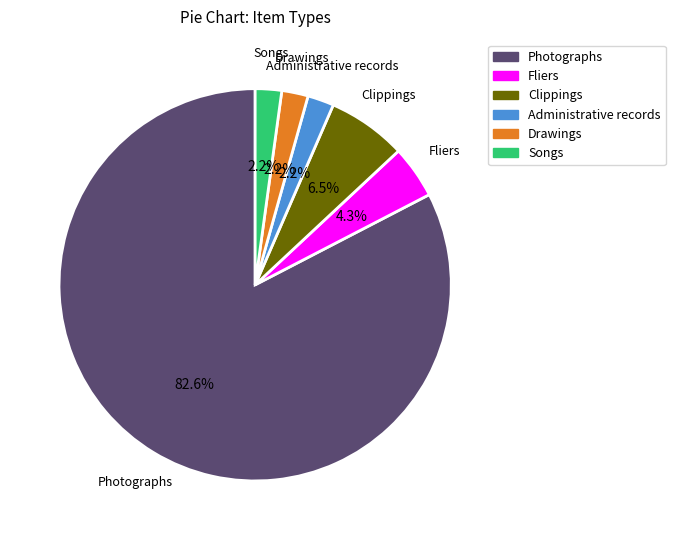

To the nearest percent, what is the average slice percentage?

17%